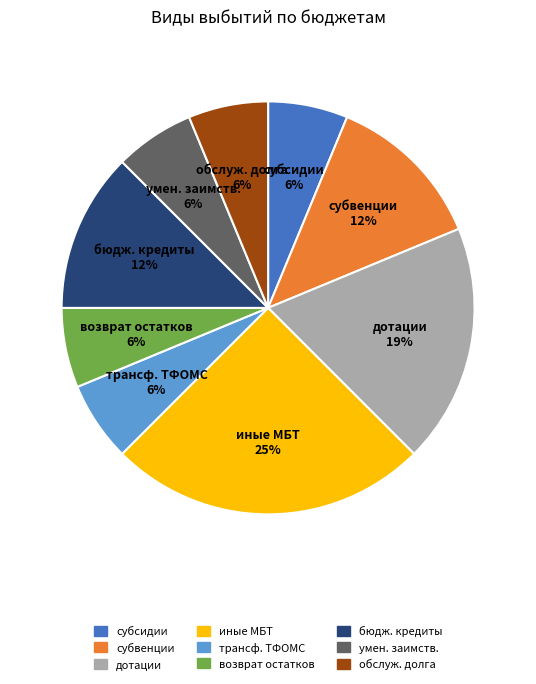

Is it true that субвенции is 12% of the pie?

True